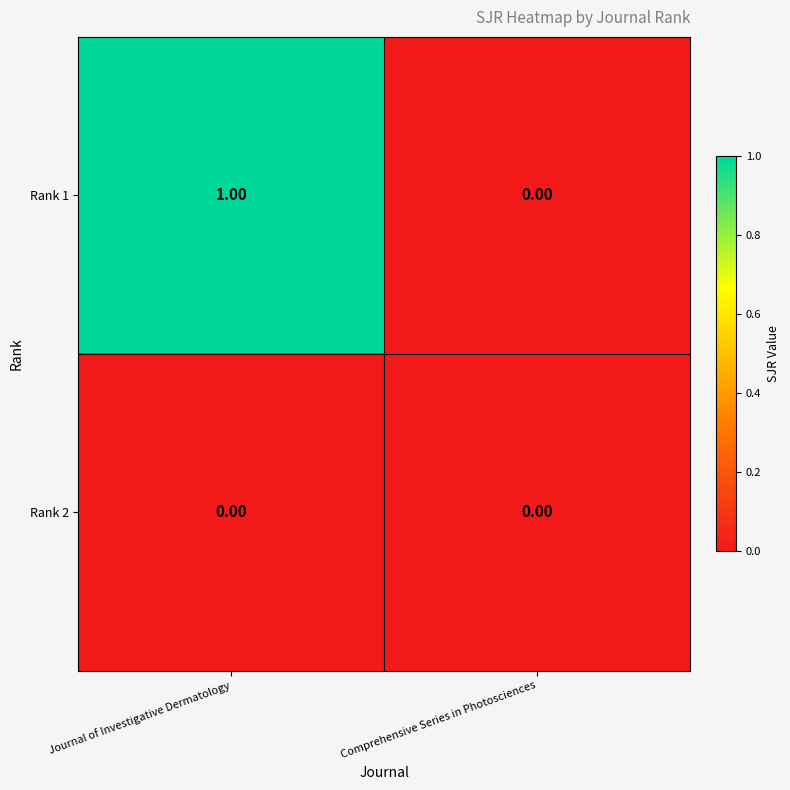

At which category is the sum across all series the highest?

Journal of Investigative Dermatology